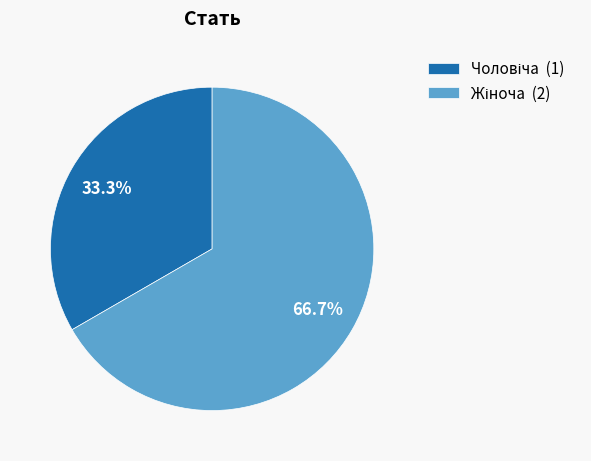

Is there any slice that represents more than half of the pie?

Yes